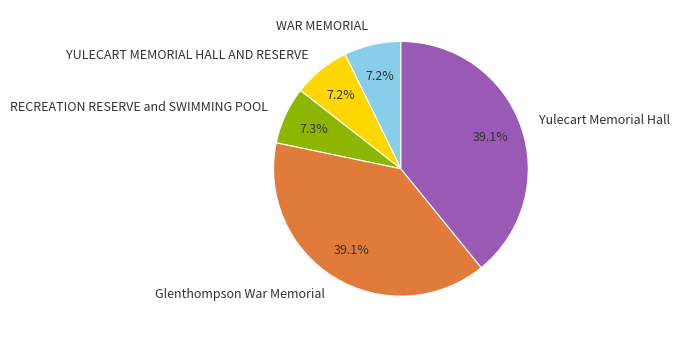

What portion of the pie excludes YULECART MEMORIAL HALL AND RESERVE?

92.8%